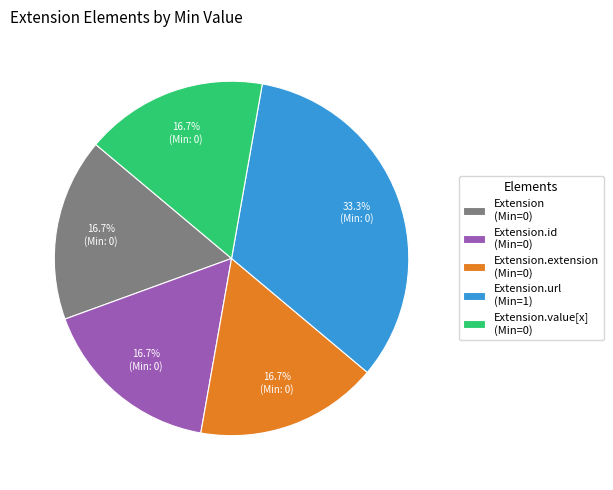

Is Extension.value[x] (Min=0) the majority of the pie?

No